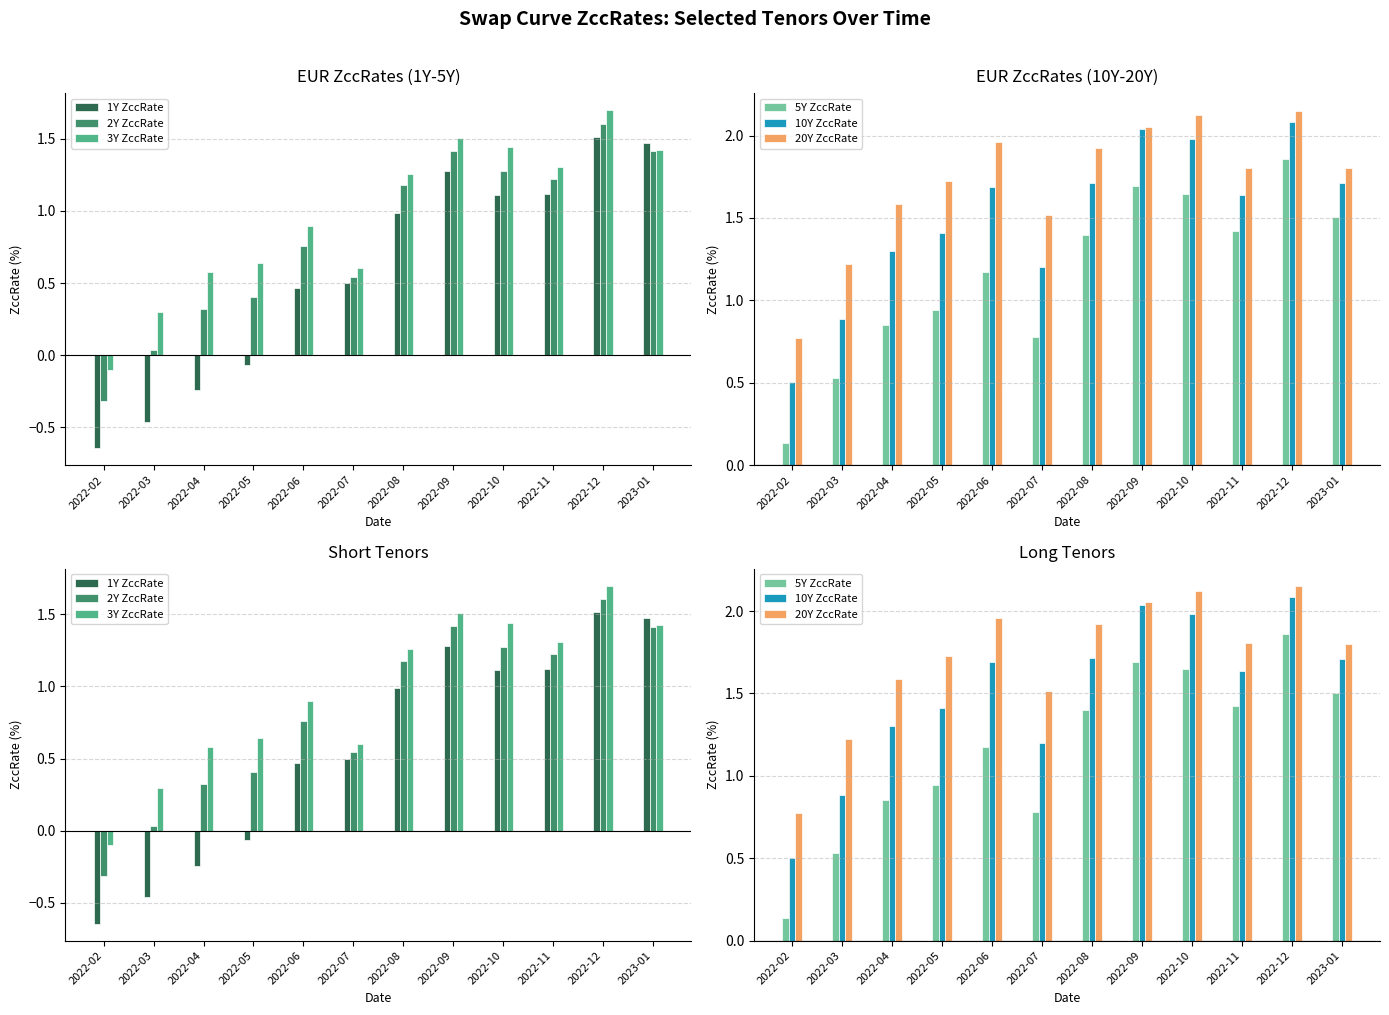

What is the highest value of the 3Y ZccRate series?

1.7